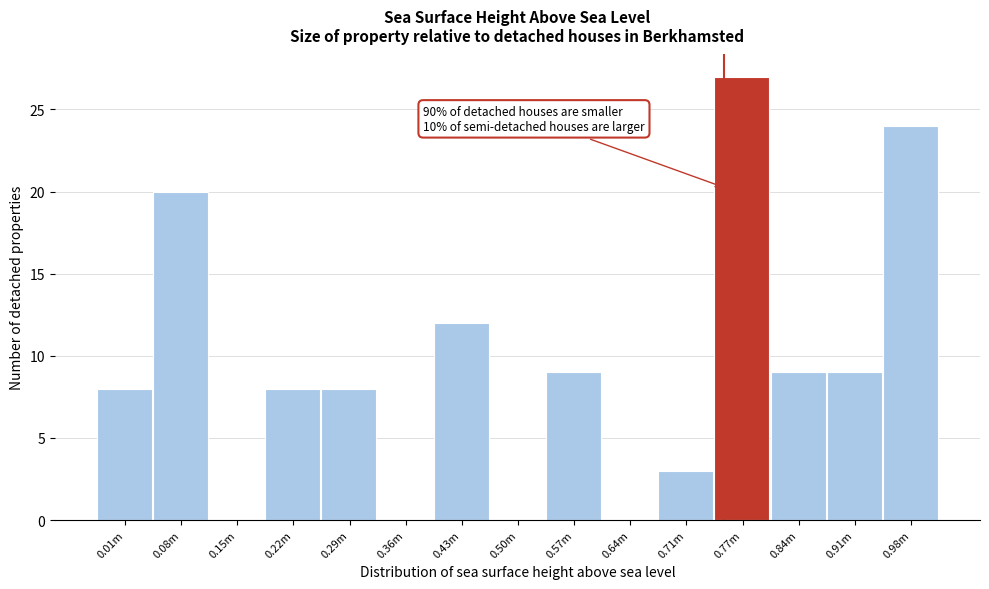

Reading left to right, extract all data points from this chart.

0.01m=8	0.08m=20	0.15m=0	0.22m=8	0.29m=8	0.36m=0	0.43m=12	0.50m=0	0.57m=9	0.64m=0	0.71m=3	0.77m=27	0.84m=9	0.91m=9	0.98m=24